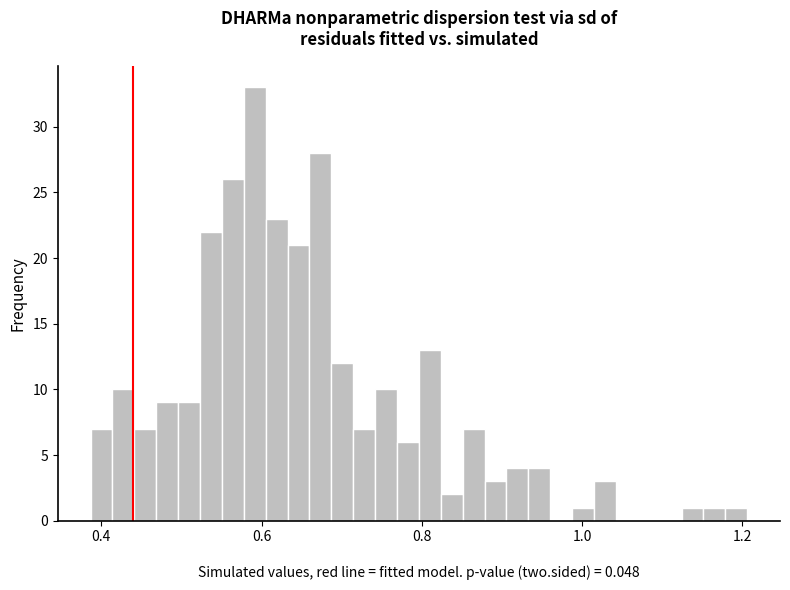

Read against the x-axis, roughly where is the centre of the tallest bar?

0.60